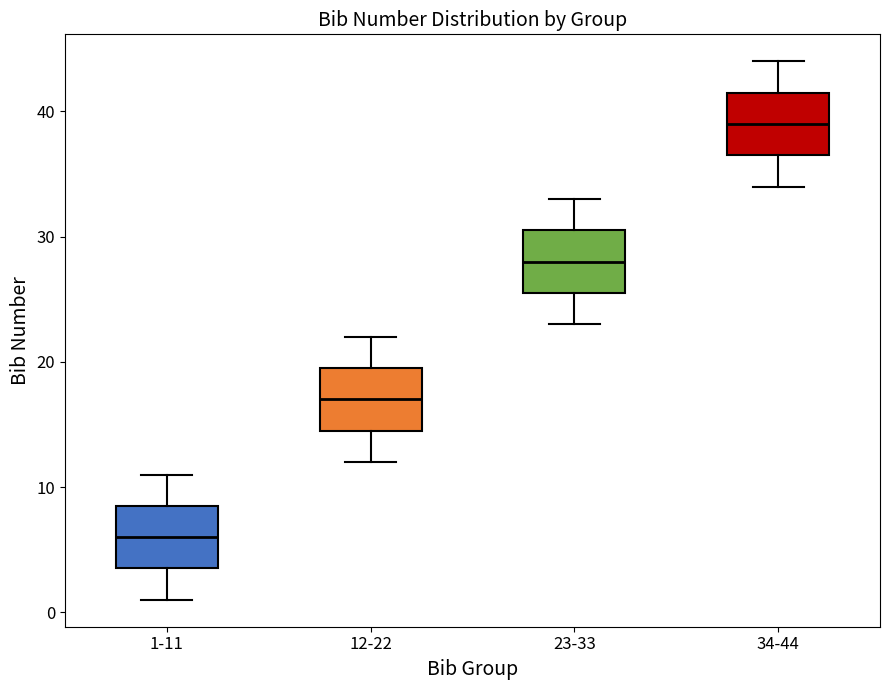

Reading left to right, transcribe this box plot: for each box, give where its median line is, the range the box spans, and where its two whiskers end, as read against the y-axis. The values are not printed on the chart, so give them approximately, as read against the axis.

1-11: median 6, box 4 to 9, whiskers 1 to 11
12-22: median 17, box 15 to 20, whiskers 12 to 22
23-33: median 28, box 26 to 31, whiskers 23 to 33
34-44: median 39, box 37 to 42, whiskers 34 to 44